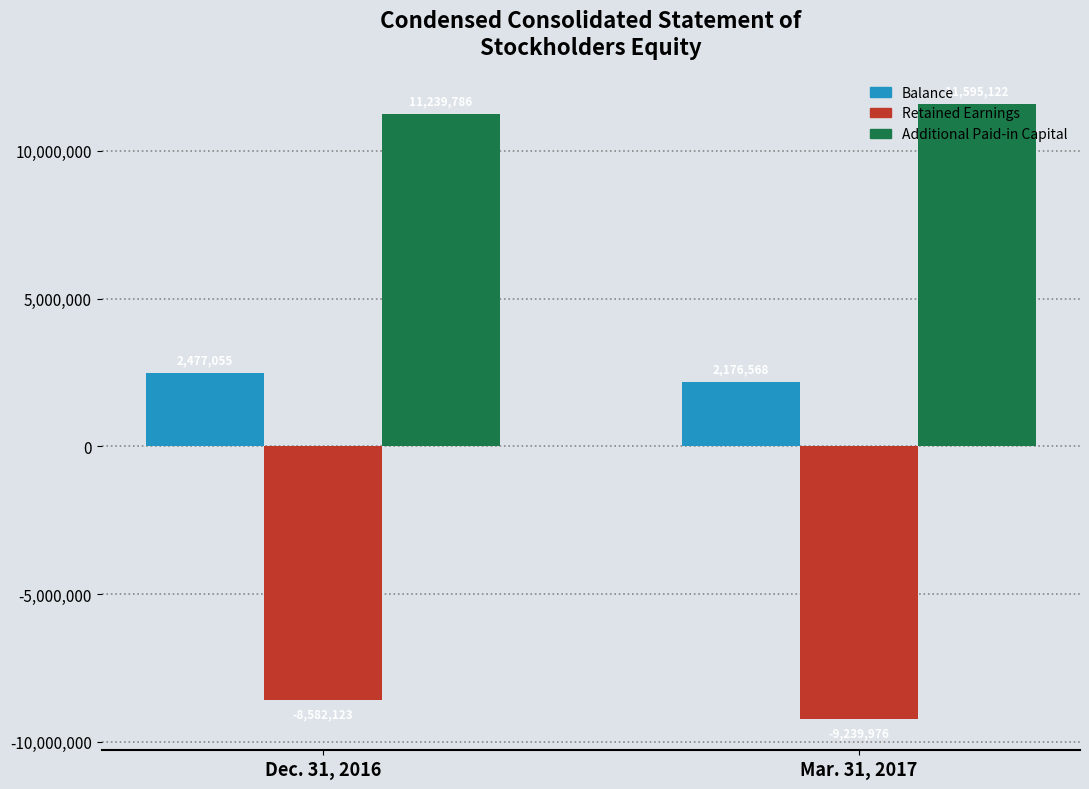

What are all the series names shown in the legend?

Balance, Retained Earnings, Additional Paid-in Capital